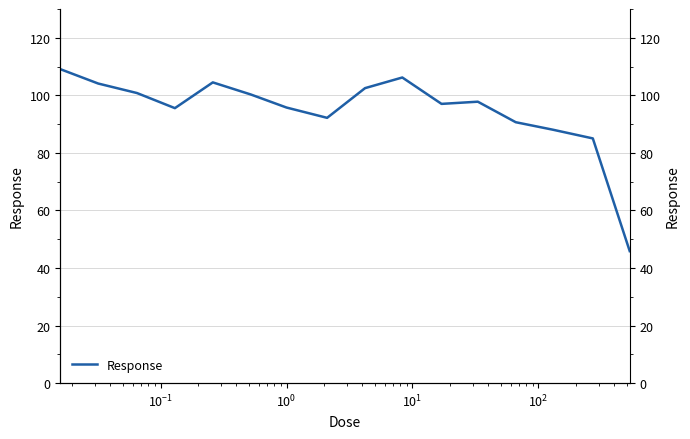

What is the average value?

94.7